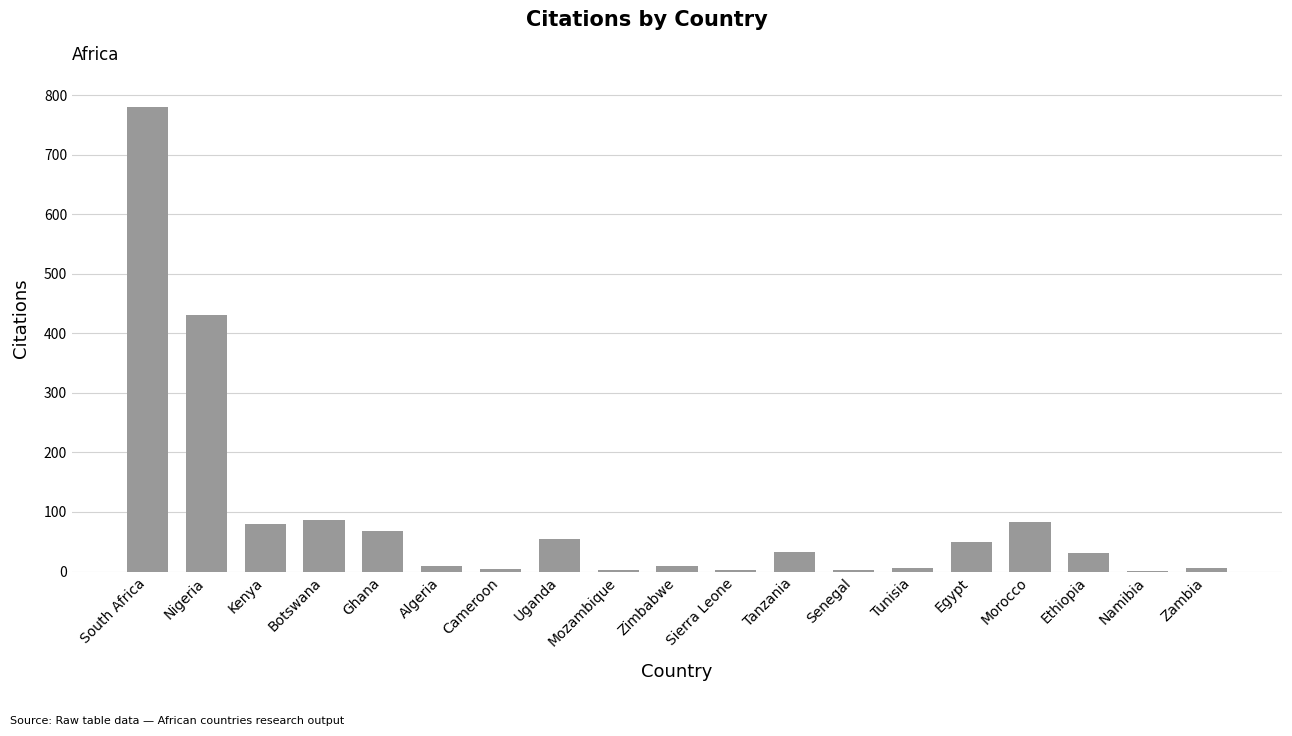

Where is the data nearest to the value 391?

Nigeria